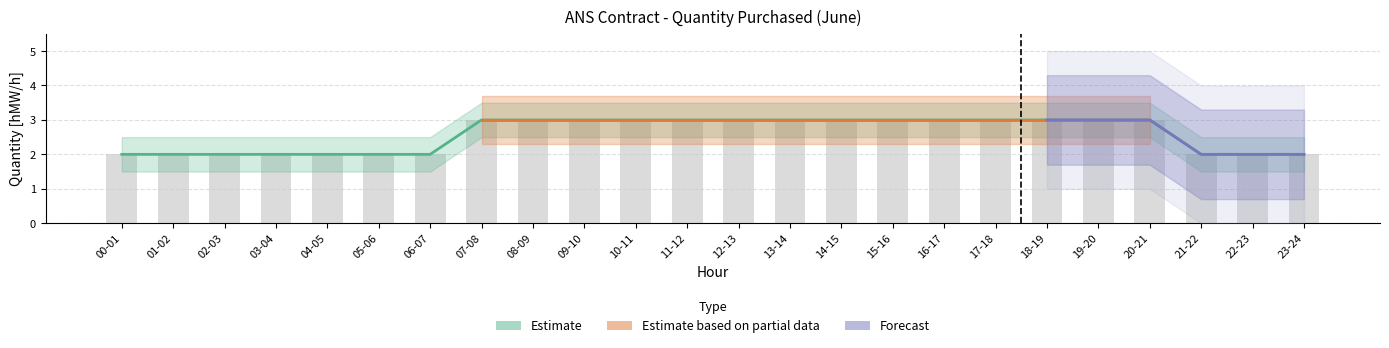

What is the ratio of the value at 08-09 to the value at 01-02?

1.5